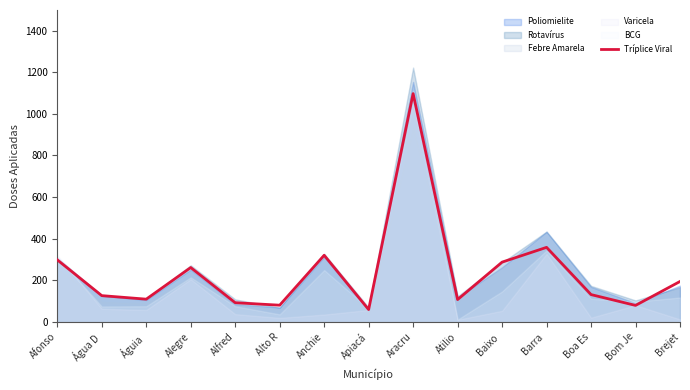

Reading left to right, what are all the values shown in this chart?

298	126	109	261	92	80	320	59	1097	107	287	358	131	79	194